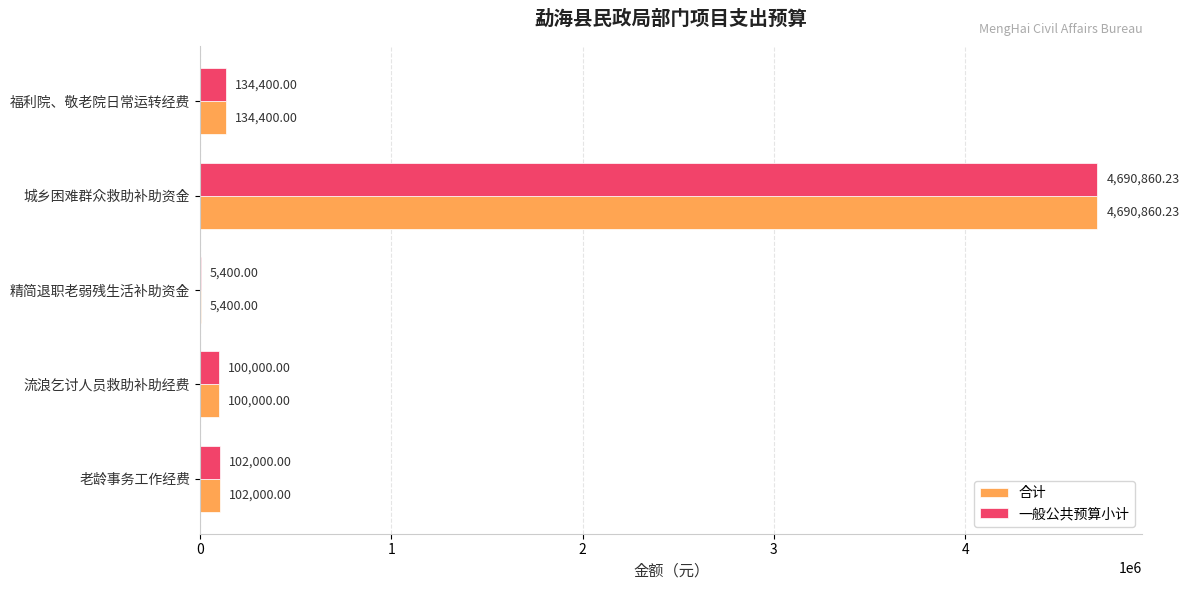

At which label does 合计 reach its peak?

城乡困难群众救助补助资金